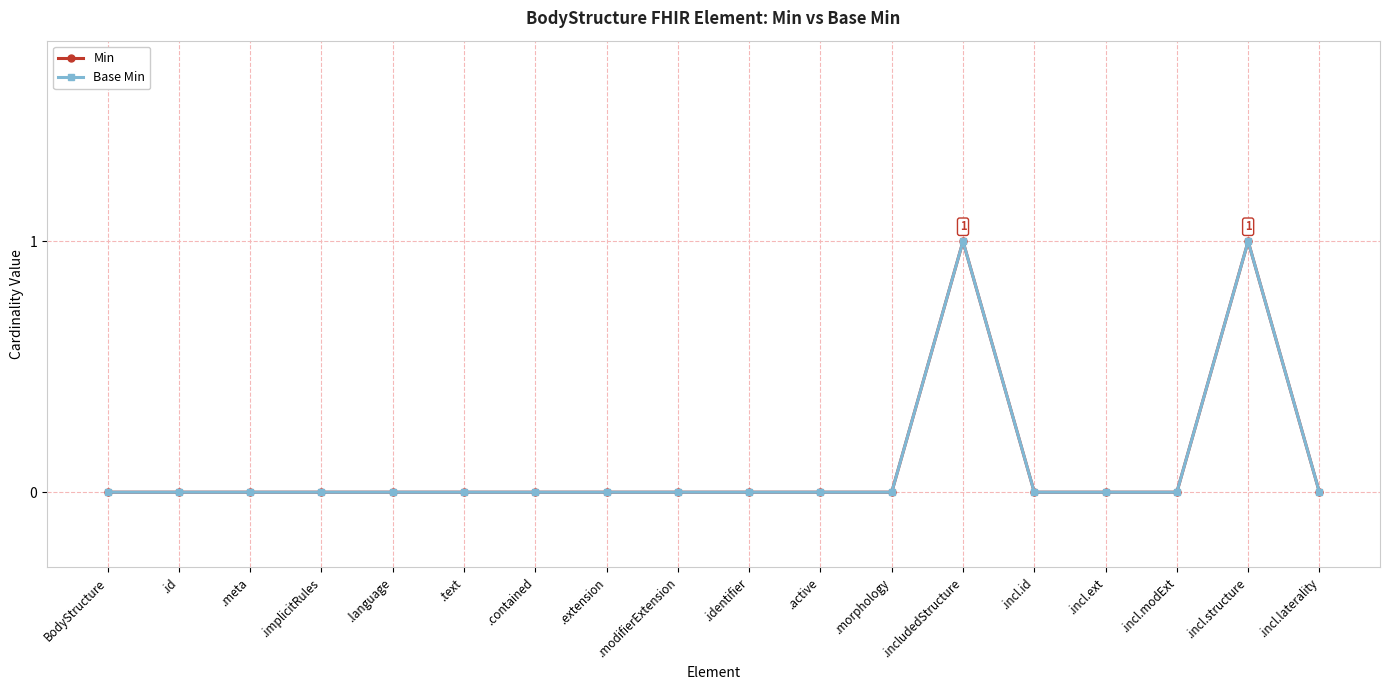

How many lines are shown in the chart?

2